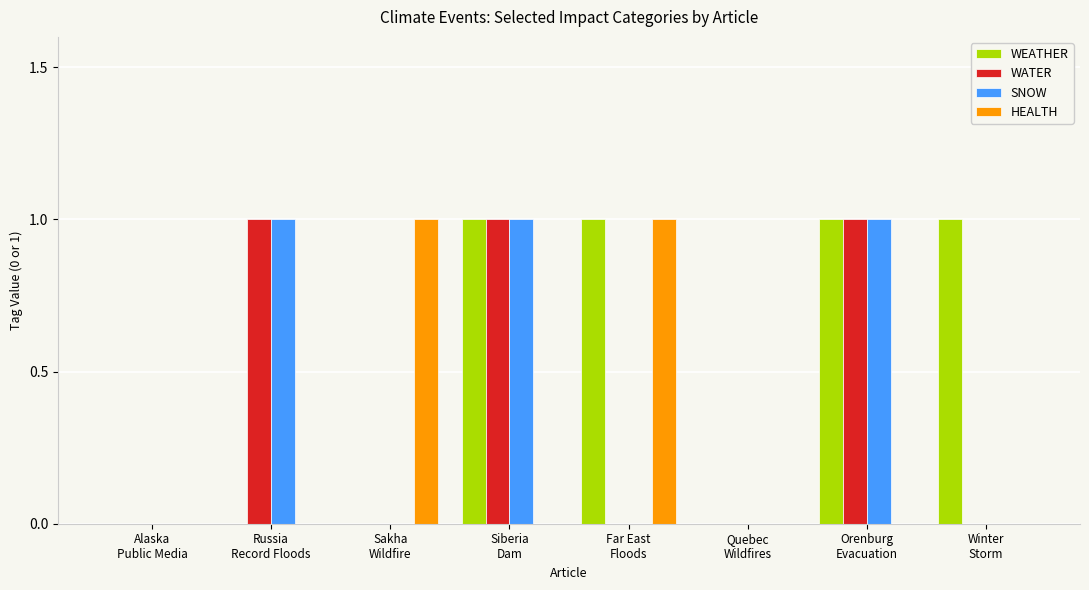

What is the sum of all SNOW values?

3